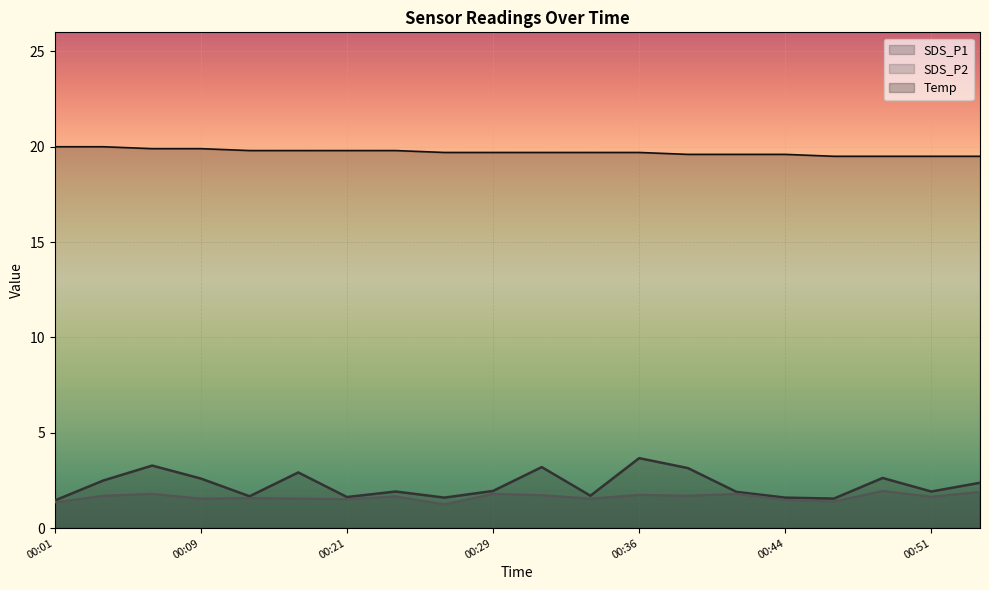

Where is the first local minimum for SDS_P2?

00:09